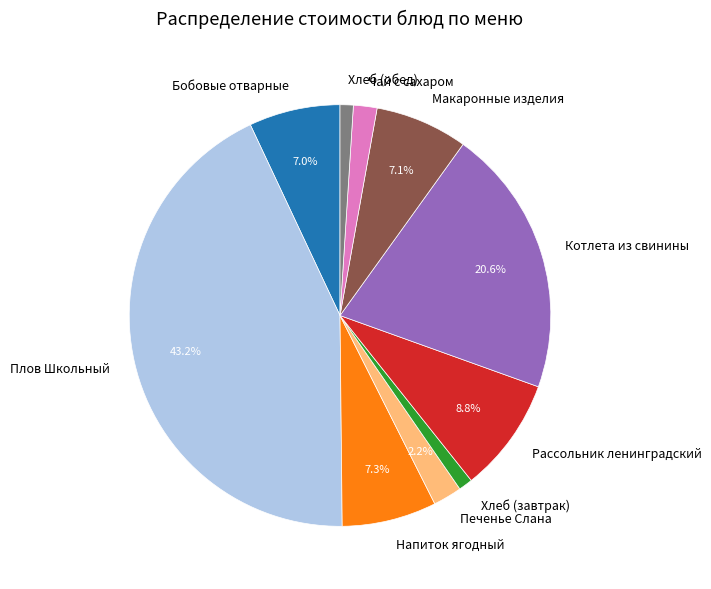

True or false: Макаронные изделия accounts for 7% of the total.

True